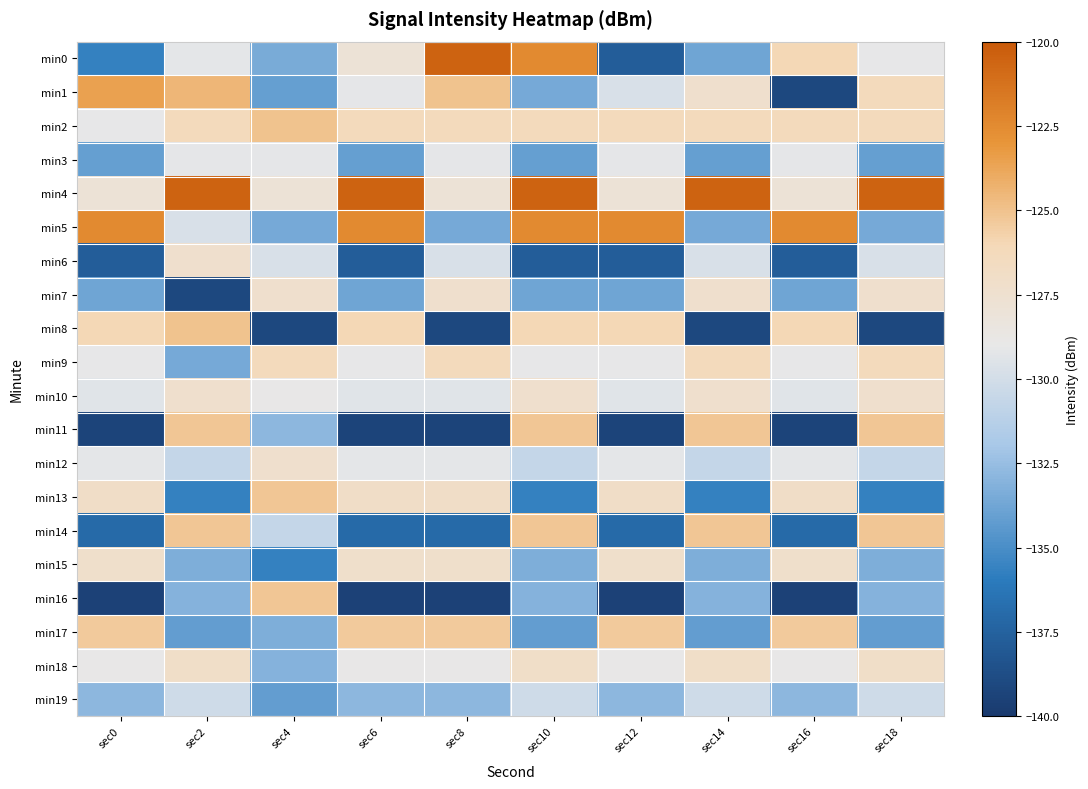

Reading left to right, transcribe all the data shown in this chart.

min0: sec0=-135.7	sec2=-129.2	sec4=-133.4	sec6=-127.9	sec8=-120.5	sec10=-122.5	sec12=-137.8	sec14=-133.8	sec16=-126.0	sec18=-129.0
min1: sec0=-123.6	sec2=-124.5	sec4=-134.1	sec6=-129.1	sec8=-125.0	sec10=-133.5	sec12=-129.8	sec14=-127.4	sec16=-139.1	sec18=-126.3
min2: sec0=-129.0	sec2=-126.3	sec4=-125.0	sec6=-126.3	sec8=-126.3	sec10=-126.3	sec12=-126.3	sec14=-126.3	sec16=-126.3	sec18=-126.3
min3: sec0=-134.1	sec2=-129.1	sec4=-129.1	sec6=-134.1	sec8=-129.1	sec10=-134.1	sec12=-129.1	sec14=-134.1	sec16=-129.1	sec18=-134.1
min4: sec0=-127.9	sec2=-120.5	sec4=-127.9	sec6=-120.5	sec8=-127.9	sec10=-120.5	sec12=-127.9	sec14=-120.5	sec16=-127.9	sec18=-120.5
min5: sec0=-122.5	sec2=-129.8	sec4=-133.5	sec6=-122.5	sec8=-133.5	sec10=-122.5	sec12=-122.5	sec14=-133.5	sec16=-122.5	sec18=-133.5
min6: sec0=-137.8	sec2=-127.4	sec4=-129.8	sec6=-137.8	sec8=-129.8	sec10=-137.8	sec12=-137.8	sec14=-129.8	sec16=-137.8	sec18=-129.8
min7: sec0=-133.8	sec2=-139.1	sec4=-127.4	sec6=-133.8	sec8=-127.4	sec10=-133.8	sec12=-133.8	sec14=-127.4	sec16=-133.8	sec18=-127.4
min8: sec0=-126.0	sec2=-125.0	sec4=-139.1	sec6=-126.0	sec8=-139.1	sec10=-126.0	sec12=-126.0	sec14=-139.1	sec16=-126.0	sec18=-139.1
min9: sec0=-129.0	sec2=-133.5	sec4=-126.3	sec6=-129.0	sec8=-126.3	sec10=-129.0	sec12=-129.0	sec14=-126.3	sec16=-129.0	sec18=-126.3
min10: sec0=-129.4	sec2=-127.4	sec4=-129.0	sec6=-129.4	sec8=-129.4	sec10=-127.4	sec12=-129.4	sec14=-127.4	sec16=-129.4	sec18=-127.4
min11: sec0=-139.3	sec2=-125.2	sec4=-132.8	sec6=-139.3	sec8=-139.3	sec10=-125.2	sec12=-139.3	sec14=-125.2	sec16=-139.3	sec18=-125.2
min12: sec0=-129.2	sec2=-130.6	sec4=-127.4	sec6=-129.2	sec8=-129.2	sec10=-130.6	sec12=-129.2	sec14=-130.6	sec16=-129.2	sec18=-130.6
min13: sec0=-127.0	sec2=-135.7	sec4=-125.2	sec6=-127.0	sec8=-127.0	sec10=-135.7	sec12=-127.0	sec14=-135.7	sec16=-127.0	sec18=-135.7
min14: sec0=-137.0	sec2=-125.2	sec4=-130.6	sec6=-137.0	sec8=-137.0	sec10=-125.2	sec12=-137.0	sec14=-125.2	sec16=-137.0	sec18=-125.2
min15: sec0=-127.2	sec2=-133.3	sec4=-135.7	sec6=-127.2	sec8=-127.2	sec10=-133.3	sec12=-127.2	sec14=-133.3	sec16=-127.2	sec18=-133.3
min16: sec0=-139.5	sec2=-133.1	sec4=-125.2	sec6=-139.5	sec8=-139.5	sec10=-133.1	sec12=-139.5	sec14=-133.1	sec16=-139.5	sec18=-133.1
min17: sec0=-125.4	sec2=-134.1	sec4=-133.3	sec6=-125.4	sec8=-125.4	sec10=-134.1	sec12=-125.4	sec14=-134.1	sec16=-125.4	sec18=-134.1
min18: sec0=-129.0	sec2=-127.1	sec4=-133.1	sec6=-129.0	sec8=-129.0	sec10=-127.1	sec12=-129.0	sec14=-127.1	sec16=-129.0	sec18=-127.1
min19: sec0=-132.8	sec2=-130.2	sec4=-134.1	sec6=-132.8	sec8=-132.8	sec10=-130.2	sec12=-132.8	sec14=-130.2	sec16=-132.8	sec18=-130.2